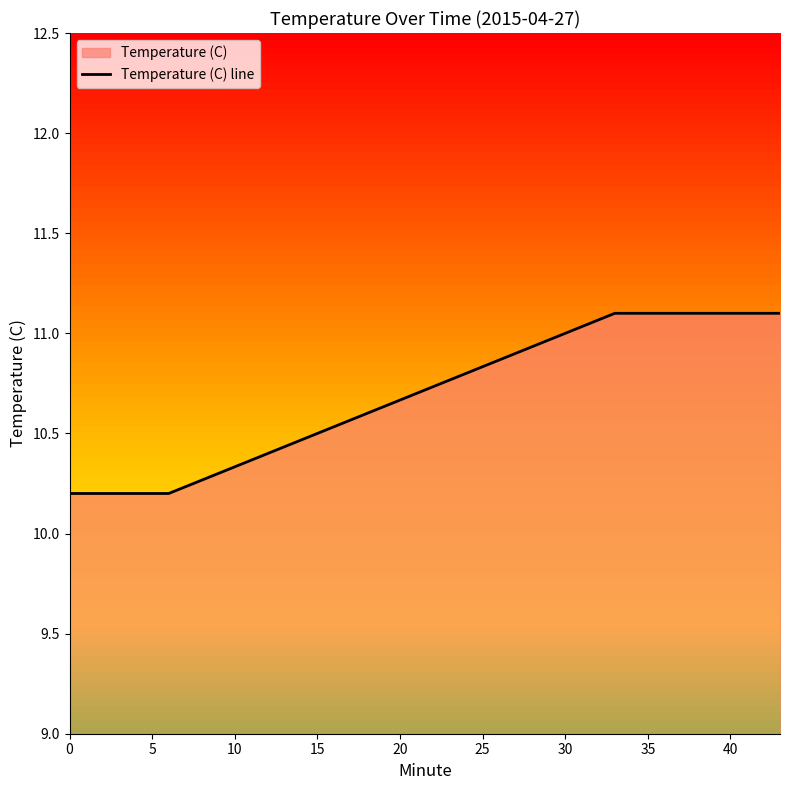

What is the maximum value shown in the chart?

11.1